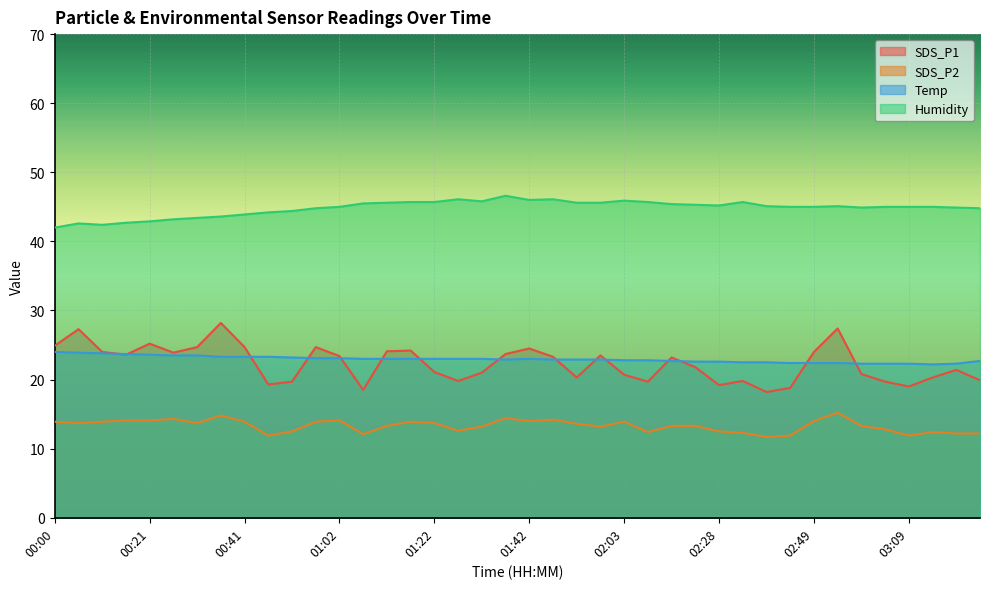

True or false: SDS_P2 has more than 0 interior local peaks.

True